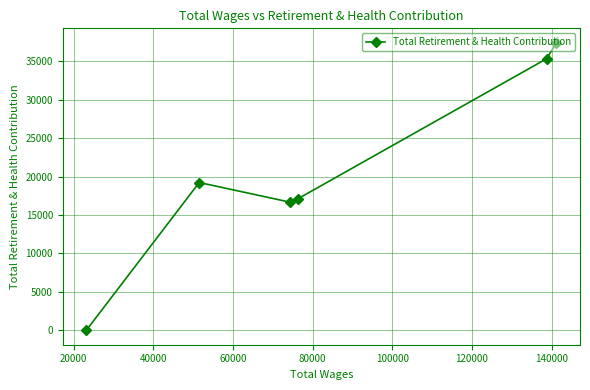

What is the maximum value shown in the chart?

37407